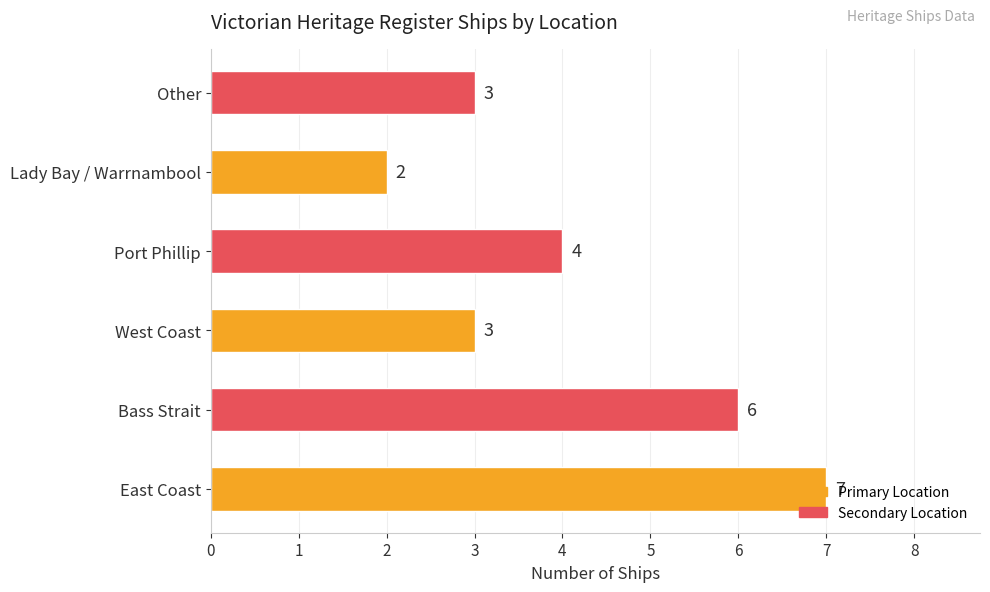

Which category has the highest value across all series?

East Coast